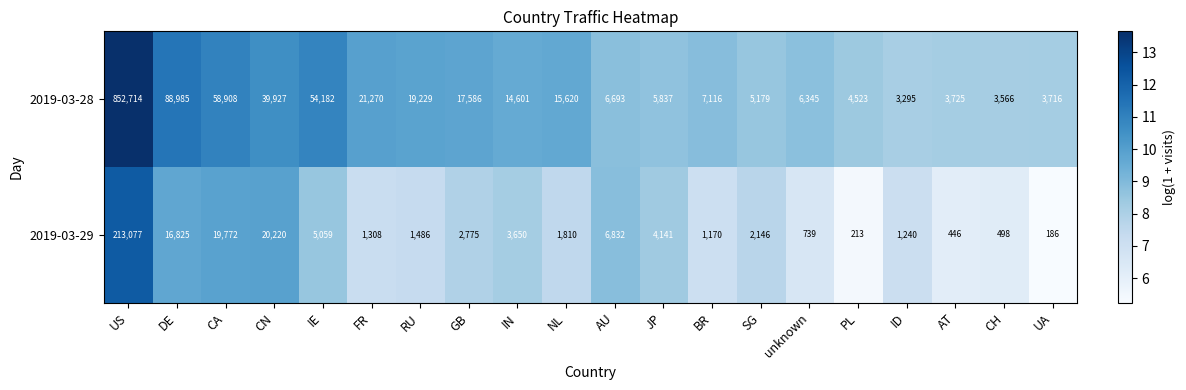

List the series in order of their overall mean, highest first.

2019-03-28, 2019-03-29